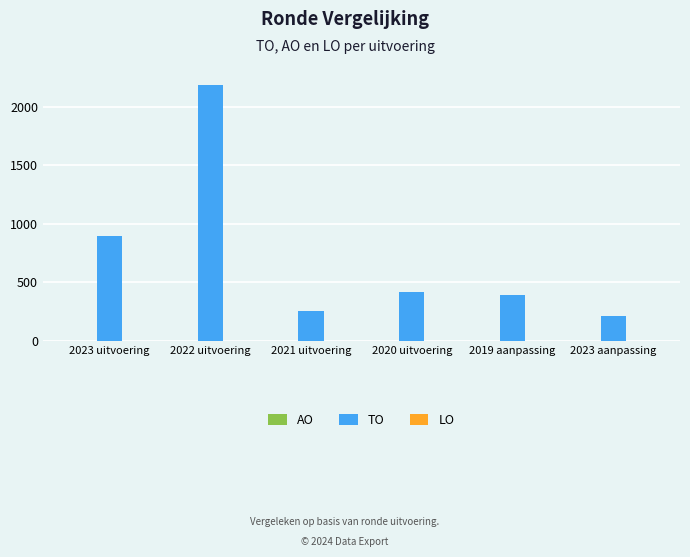

Between 2023 aanpassing and 2023 uitvoering, which is larger?

2023 uitvoering